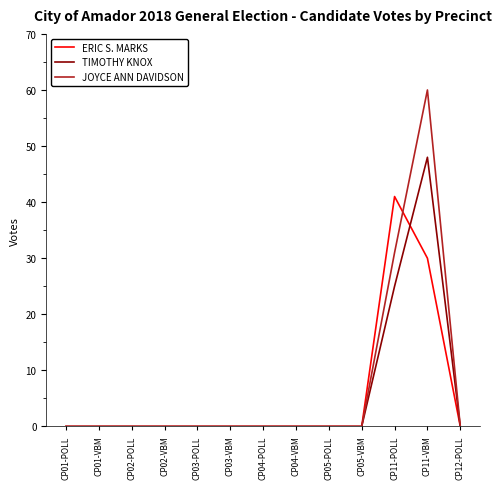

Reading left to right, transcribe all the data shown in this chart.

ERIC S. MARKS: 0	0	0	0	0	0	0	0	0	0	41	30	0
TIMOTHY KNOX: 0	0	0	0	0	0	0	0	0	0	25	48	0
JOYCE ANN DAVIDSON: 0	0	0	0	0	0	0	0	0	0	31	60	0